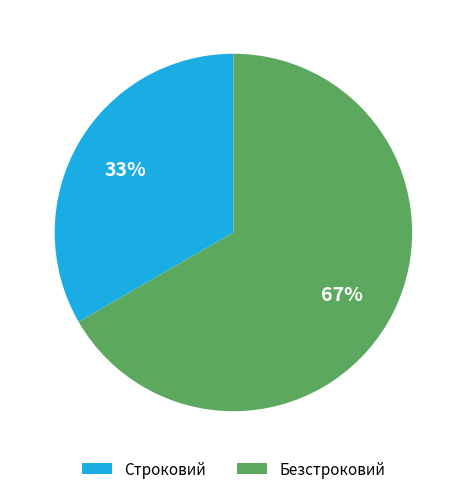

Approximately how many times larger is the value at Строковий compared to Безстроковий?

0.5